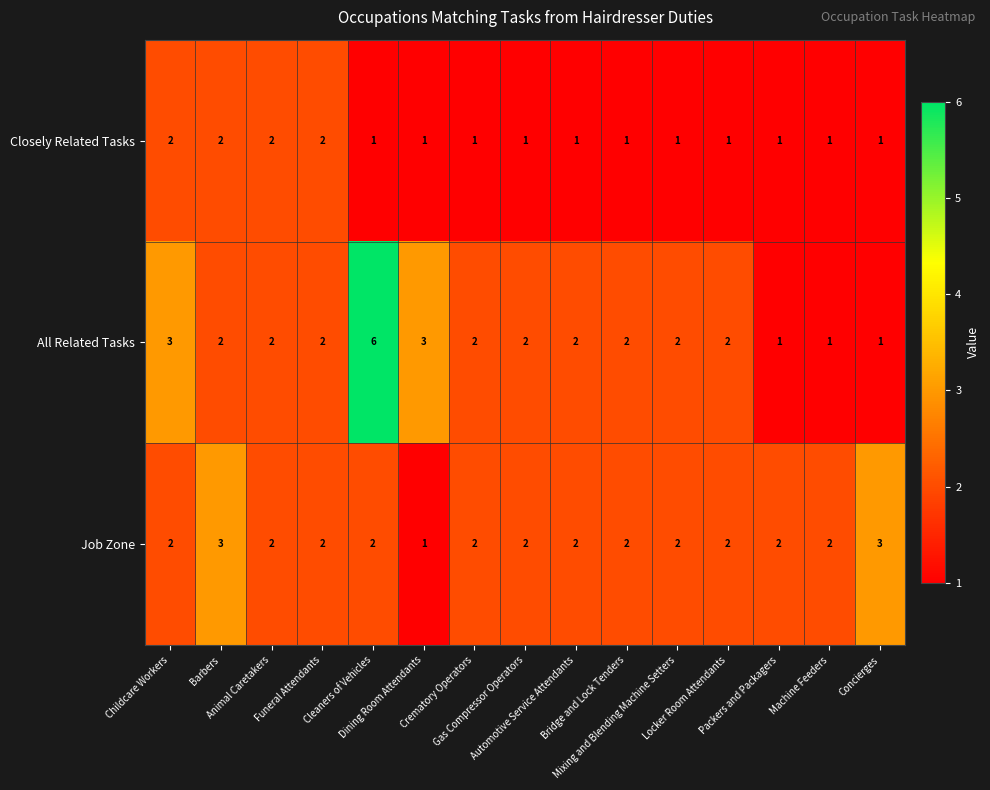

Count the All Related Tasks values in the range 2 to 3.

11